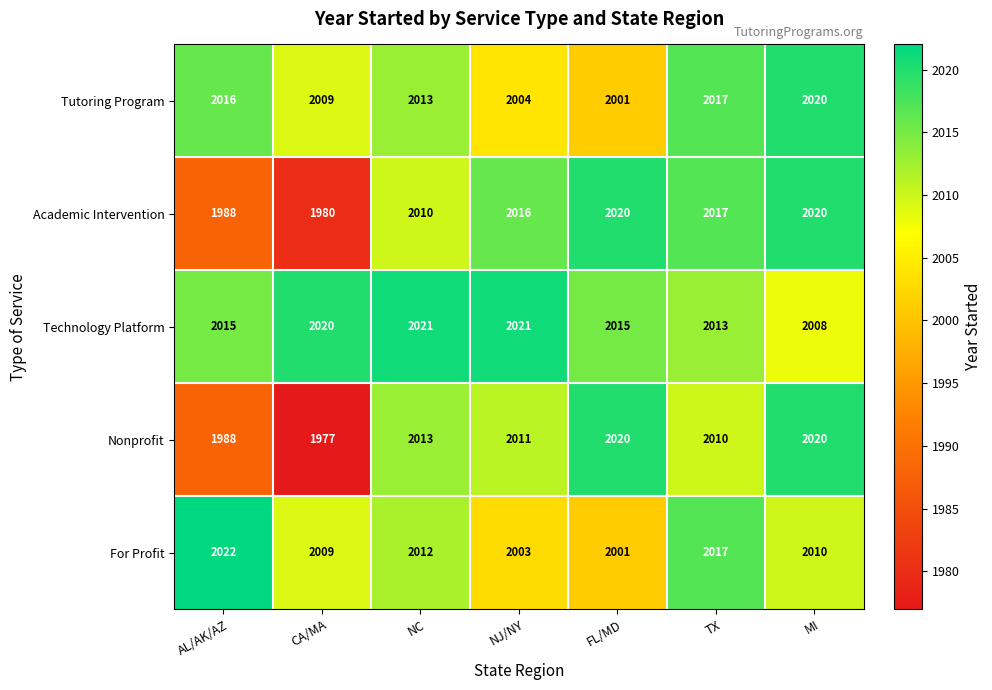

Which category has the highest value across all series?

AL/AK/AZ